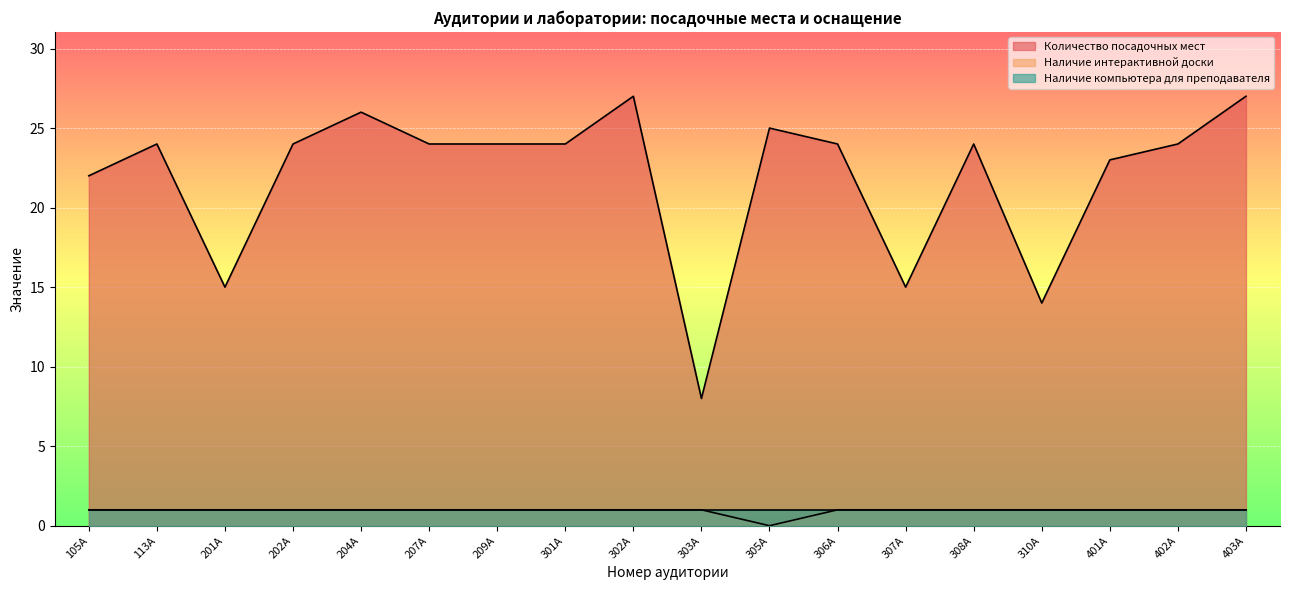

The Наличие интерактивной доски series shows 1 at 308А. True or false?

True